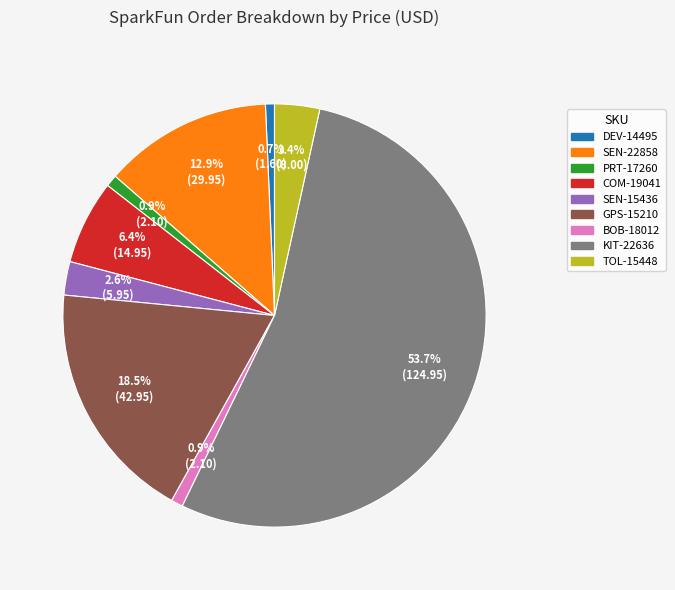

Combined, do SEN-22858 and DEV-14495 account for over 50%?

No